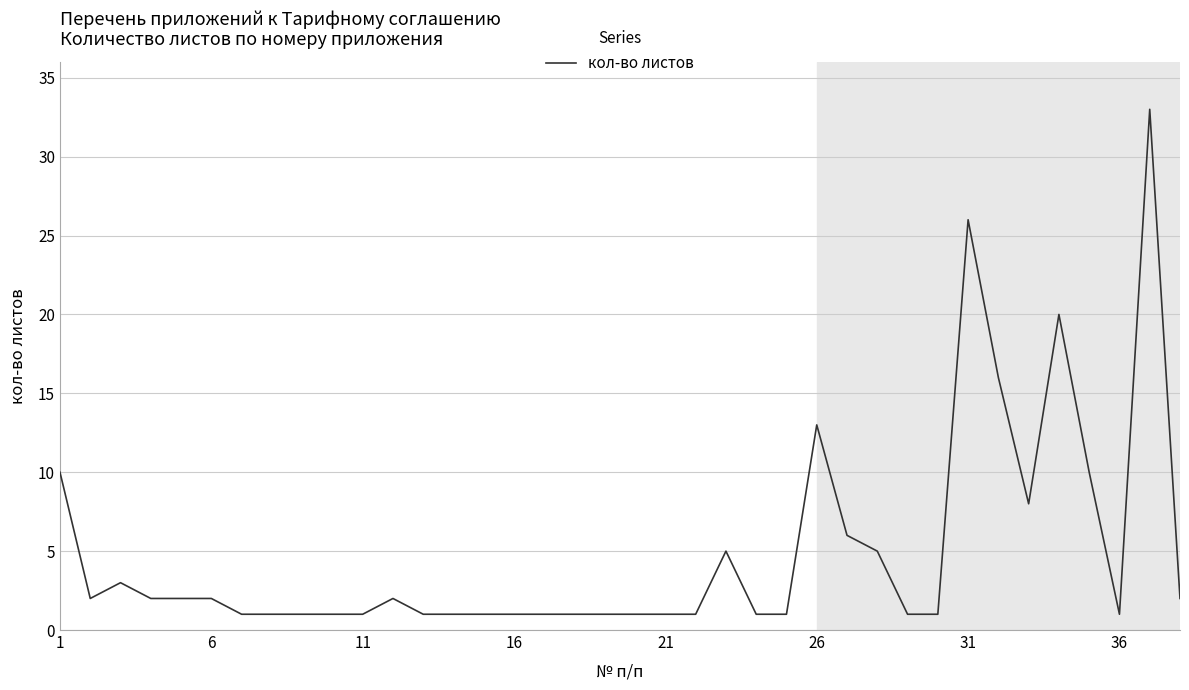

What is the greatest value displayed?

33